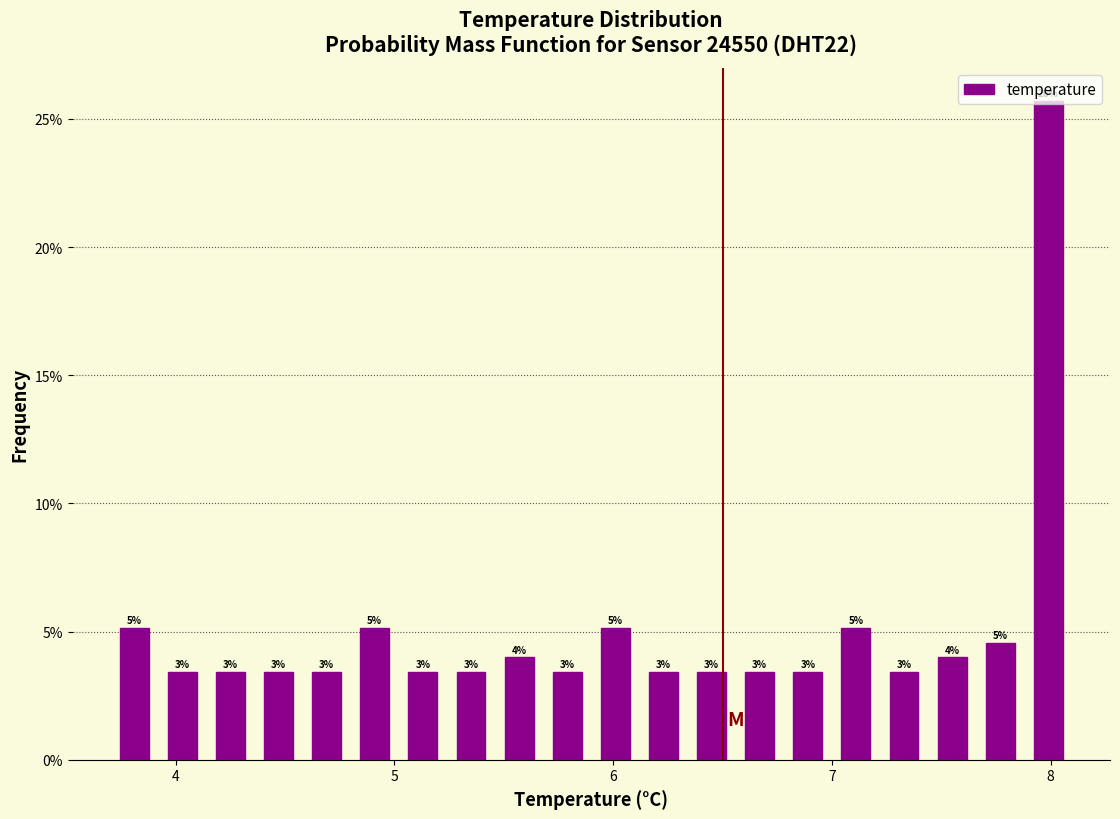

Read against the x-axis, roughly where is the centre of the tallest bar?

8.0